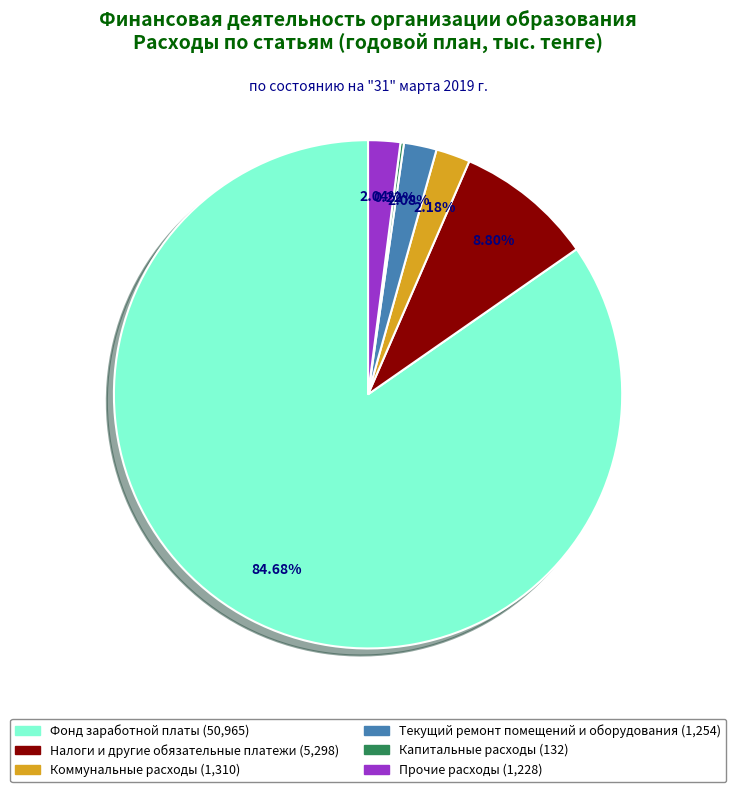

To the nearest percent, what percentage of the pie is Коммунальные расходы?

2%